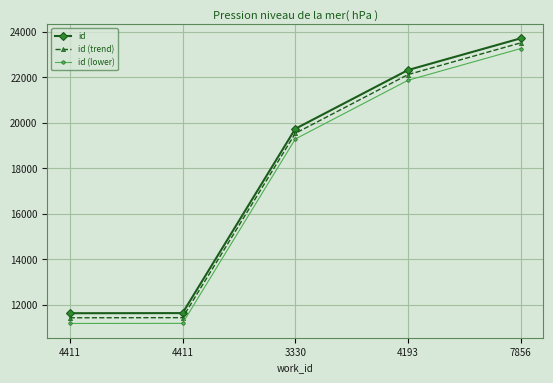

True or false: id (lower) has a value of 11187 at 4411.

True